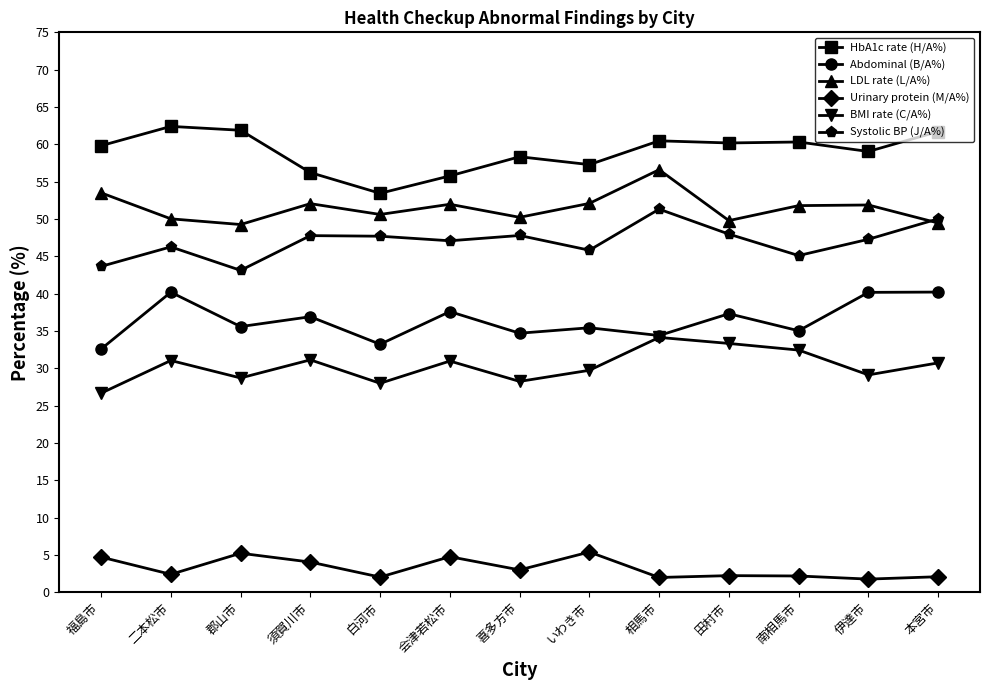

Is the value of HbA1c rate (H/A%) at 伊達市 greater than the value of BMI rate (C/A%) at 二本松市?

Yes